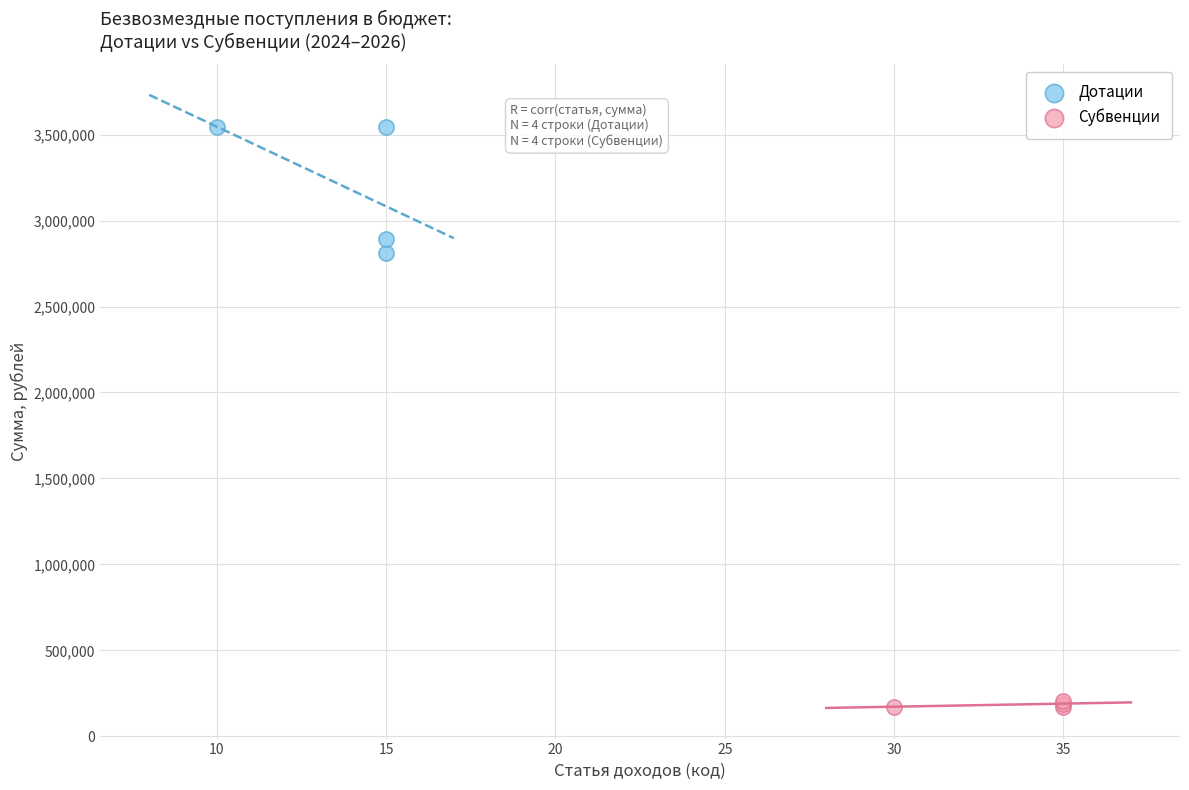

Which series contains the highest Y value?

Дотации